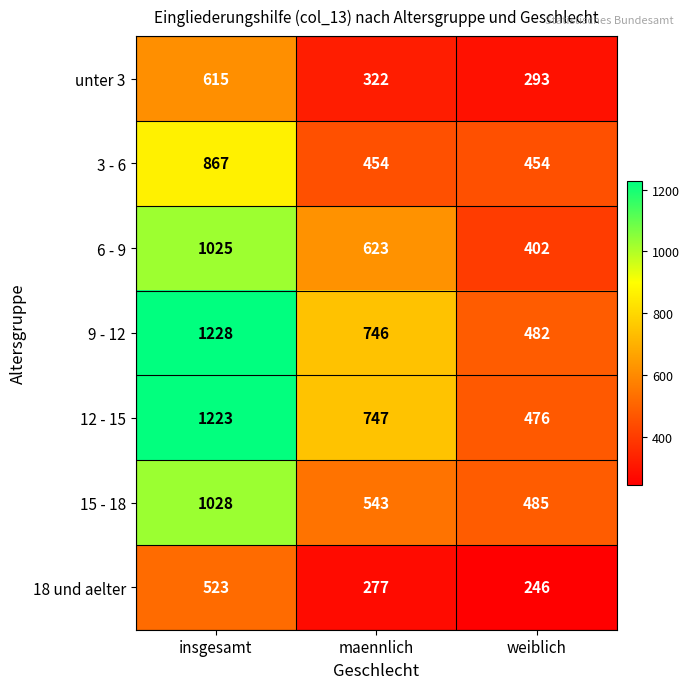

Which series changed the most between insgesamt and weiblich?

12 - 15